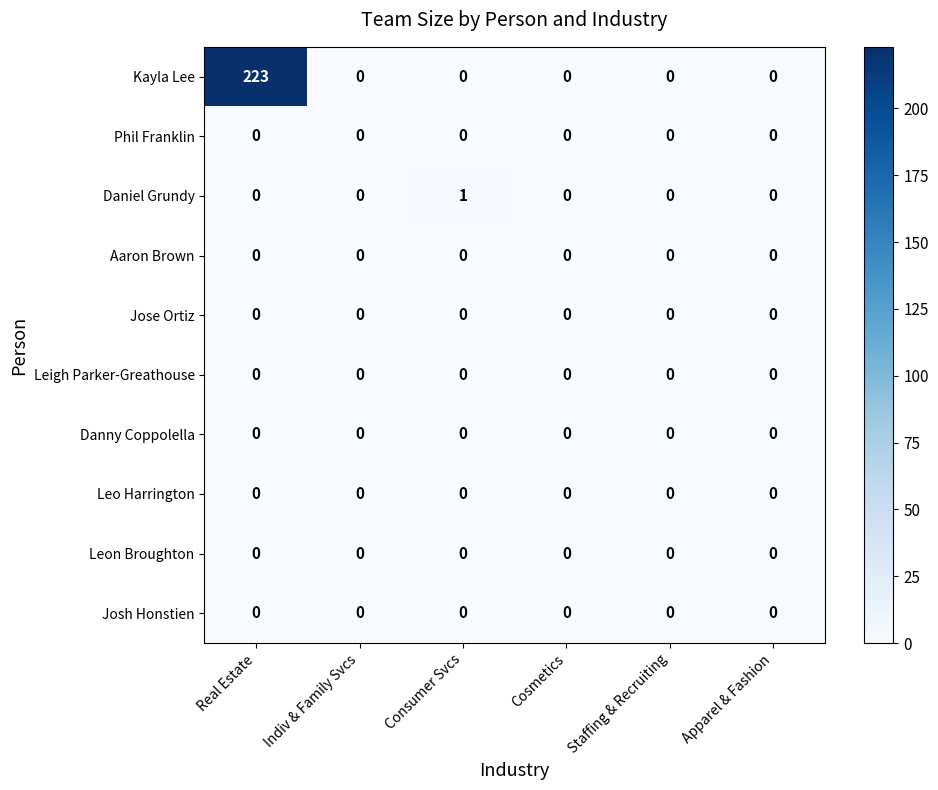

At how many categories does at least one series exceed 120?

1